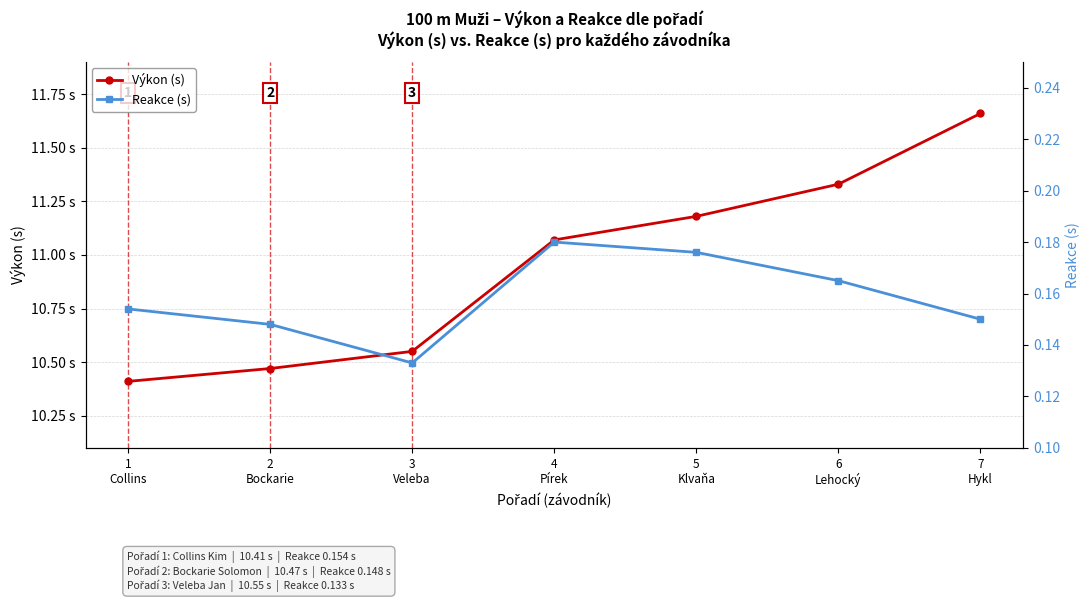

Reading left to right, extract all data points from this chart.

Výkon (s): 10.4	10.5	10.6	11.1	11.2	11.3	11.7
Reakce (s): 0.2	0.1	0.1	0.2	0.2	0.2	0.1